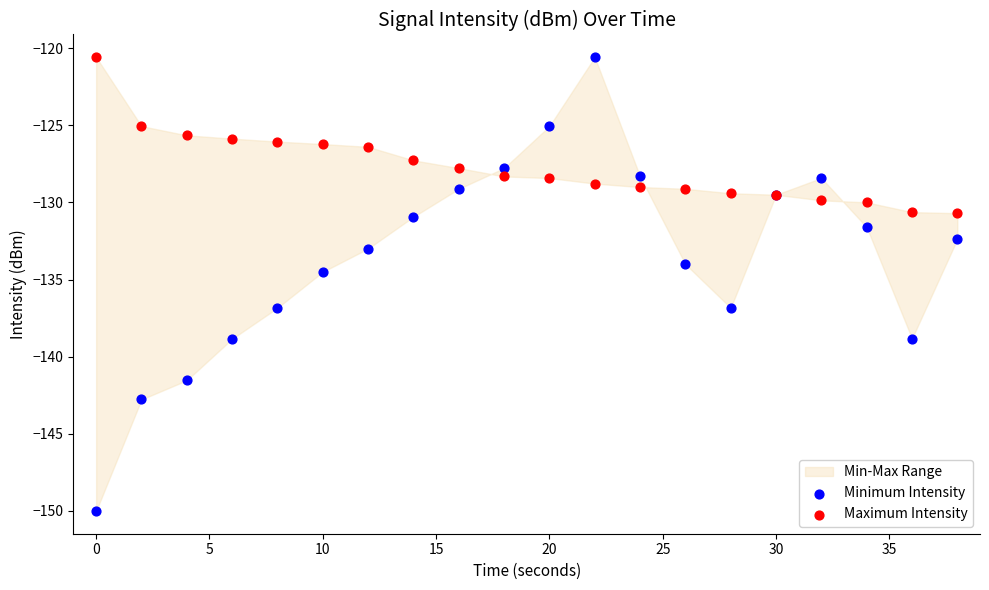

In the Minimum Intensity series, what Y value is closest to -135?

-134.5